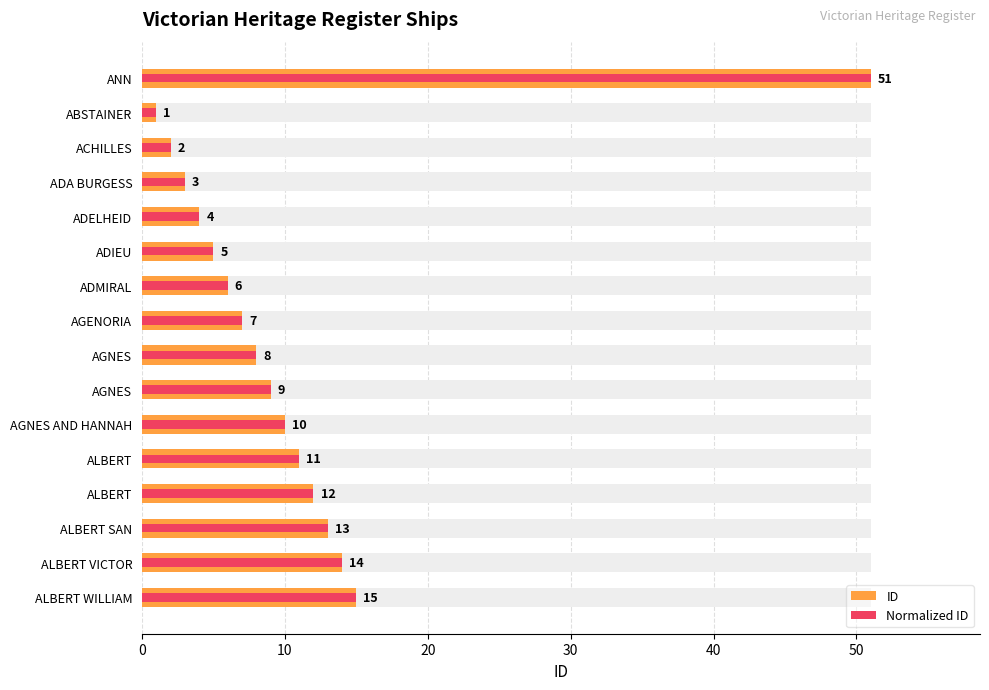

Reading left to right, extract all data points from this chart.

ID: 51.0	1.0	2.0	3.0	4.0	5.0	6.0	7.0	8.0	9.0	10.0	11.0	12.0	13.0	14.0	15.0
Normalized ID: 51.0	1.0	2.0	3.0	4.0	5.0	6.0	7.0	8.0	9.0	10.0	11.0	12.0	13.0	14.0	15.0